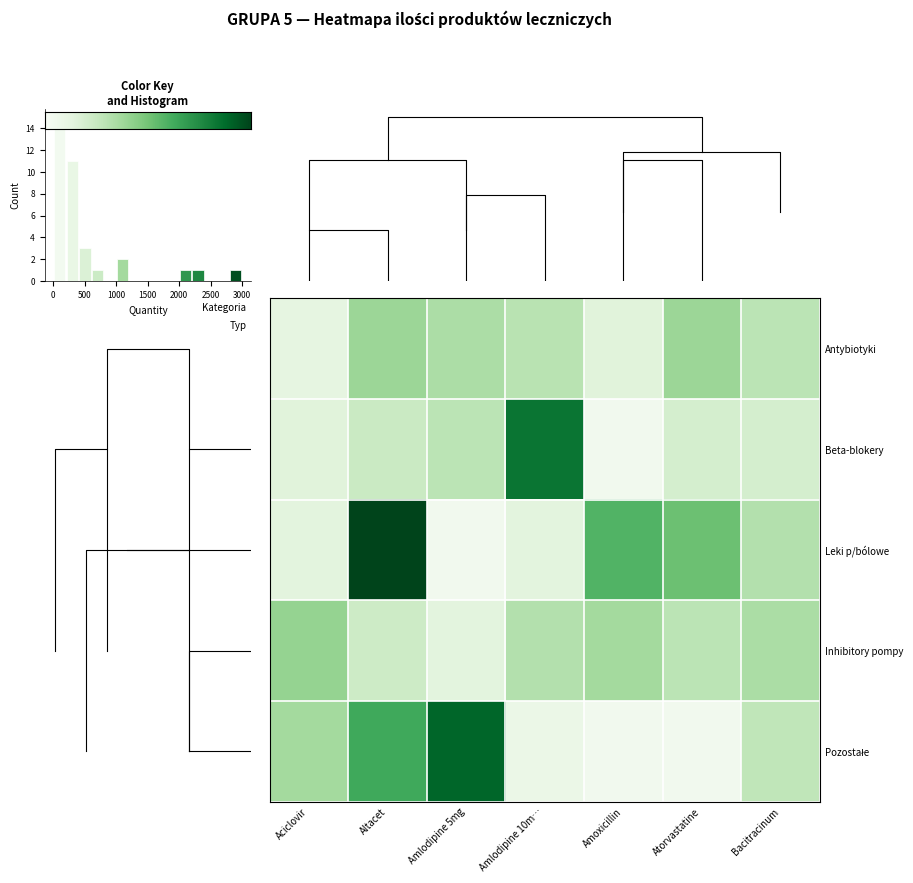

What is the difference between the second highest and minimum values in the row_4 series?

1195